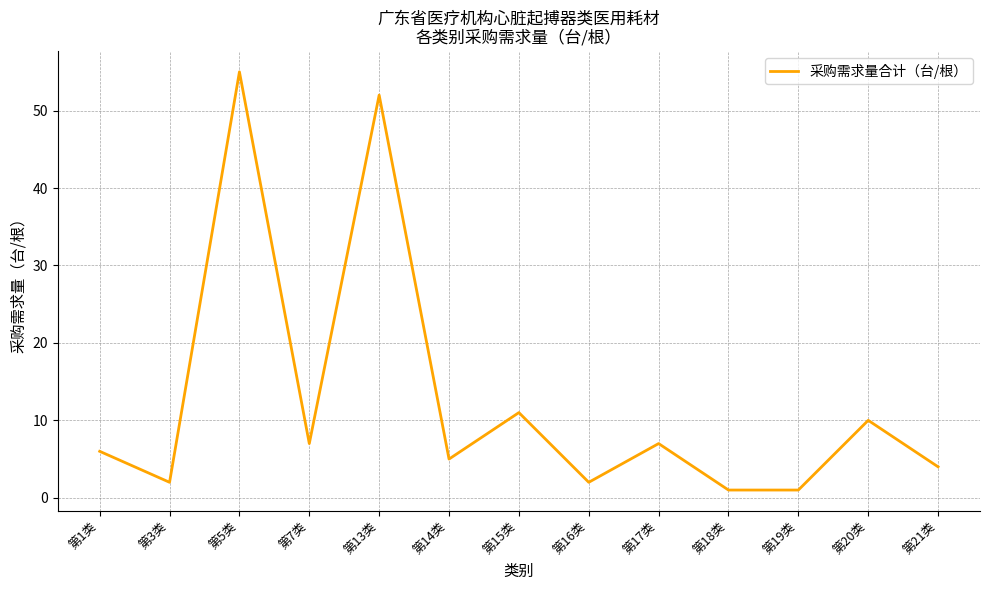

What is the greatest value displayed?

55